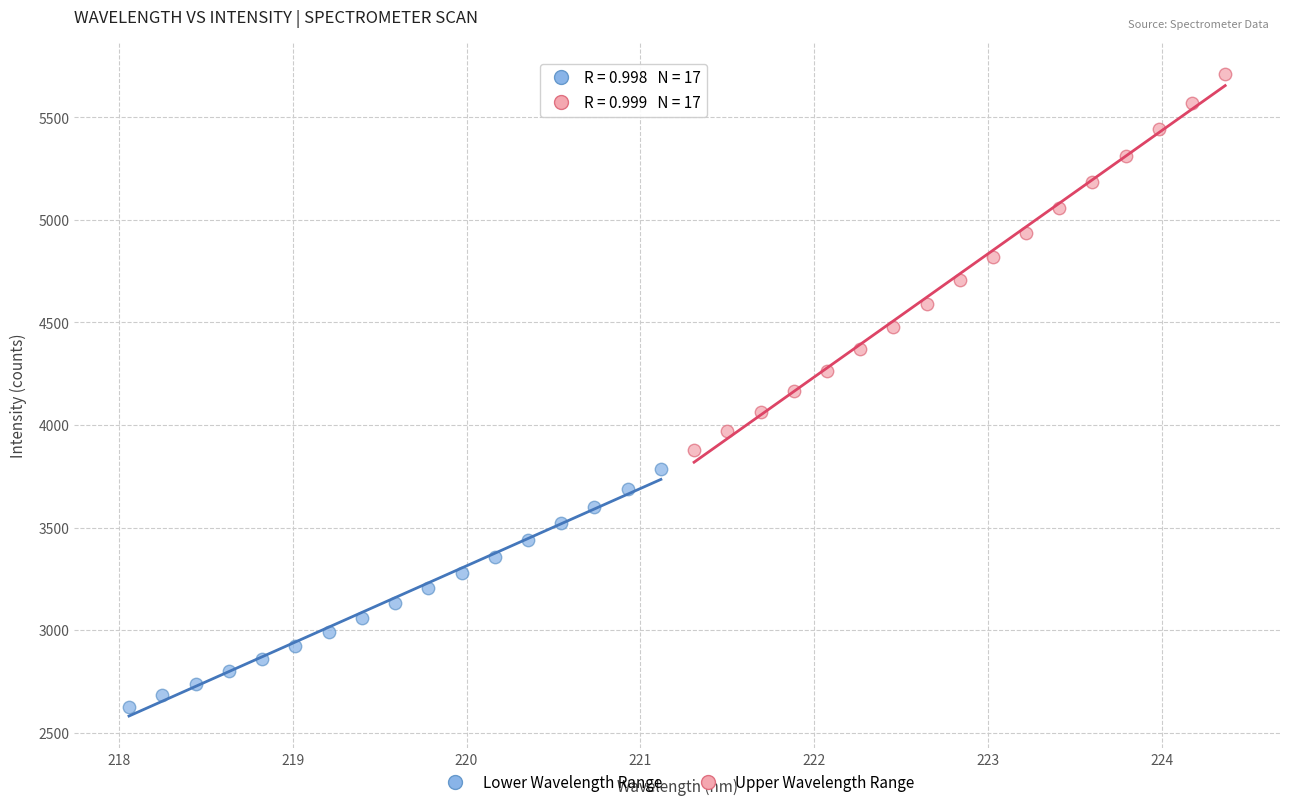

Which series contains the highest Y value?

Upper Wavelength Range